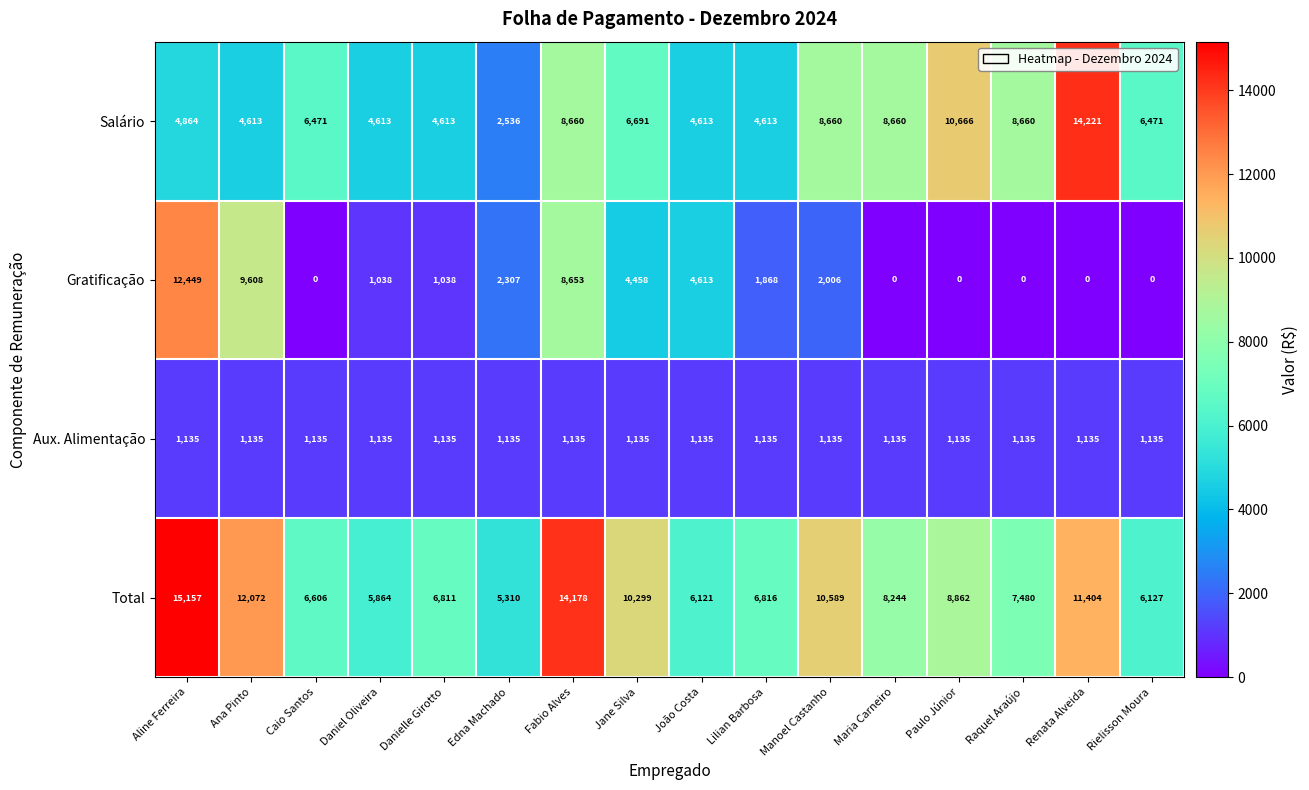

How many data points does each series have?

16